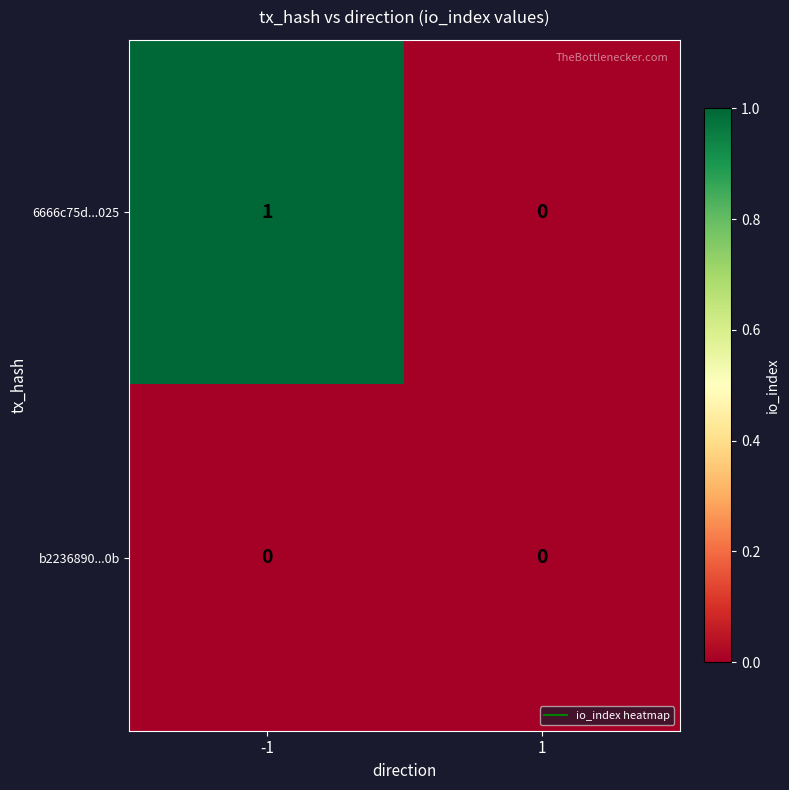

Which series has the largest total across all categories?

6666c75d...025